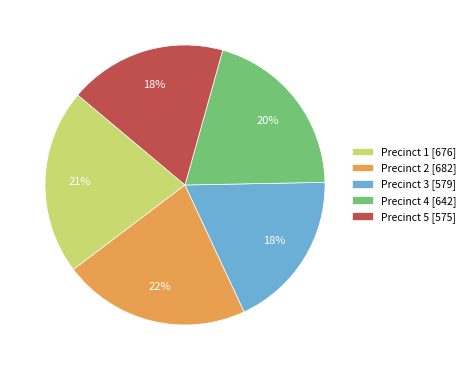

How many segments does this pie chart have?

5